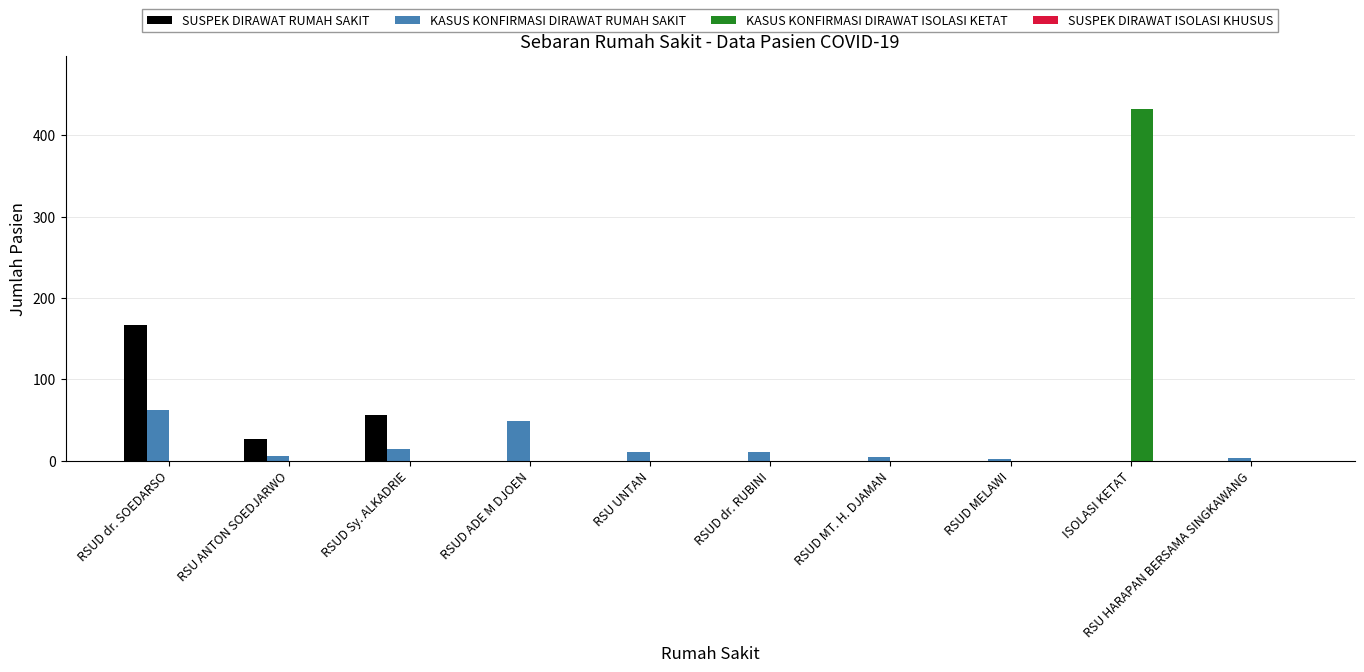

What is the highest value of the KASUS KONFIRMASI DIRAWAT ISOLASI KETAT series?

433